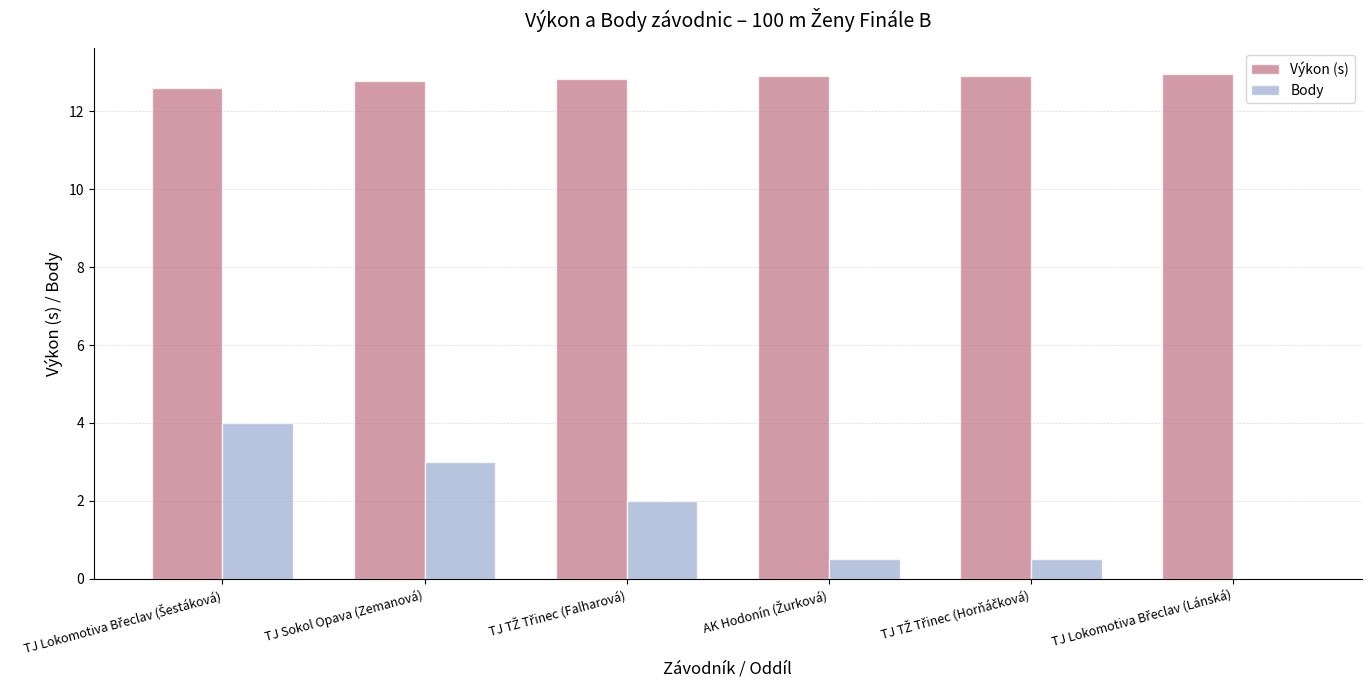

How many groups of bars are there?

6